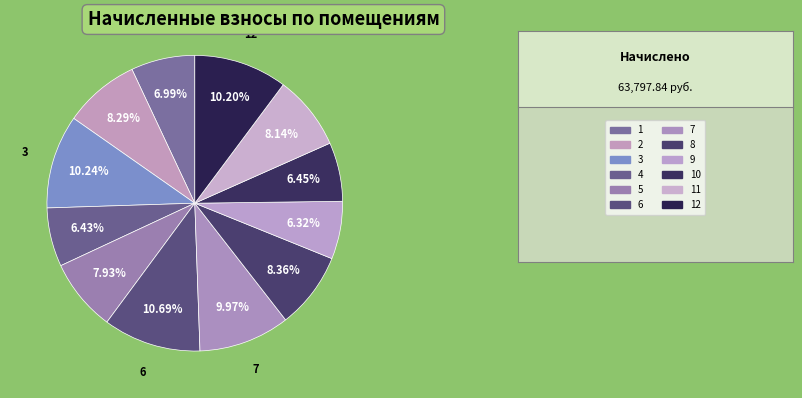

Rank the categories by value from highest to lowest.

6, 3, 12, 7, 8, 2, 11, 5, 1, 10, 4, 9